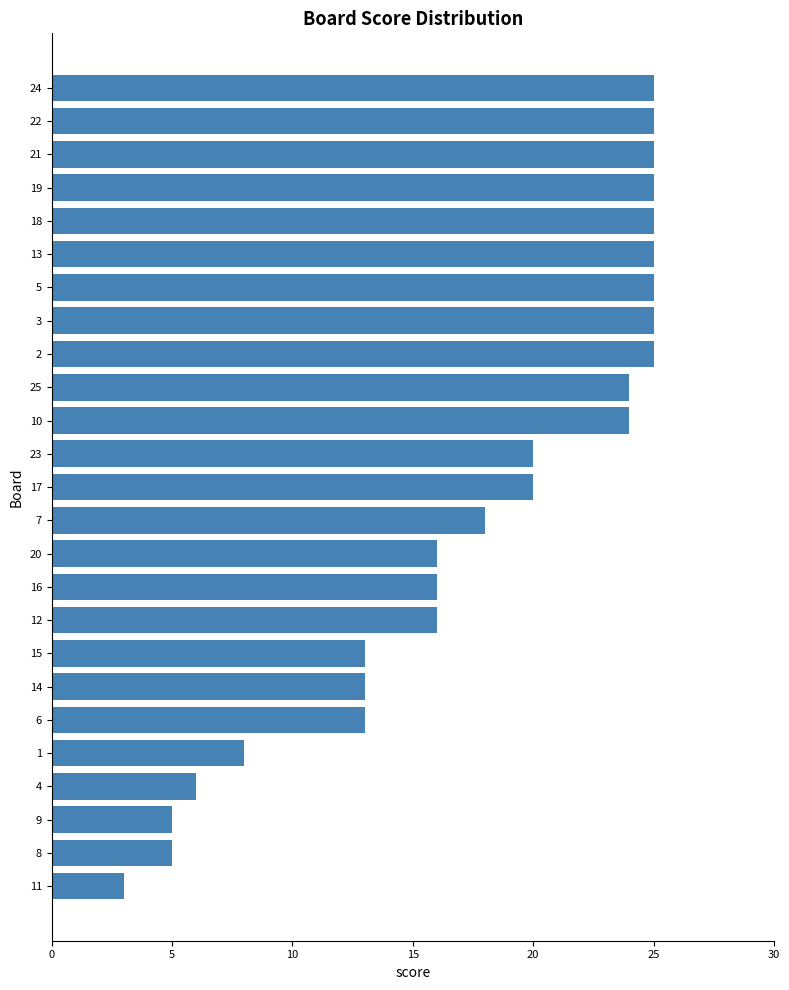

Which has a higher value, 21 or 4?

21